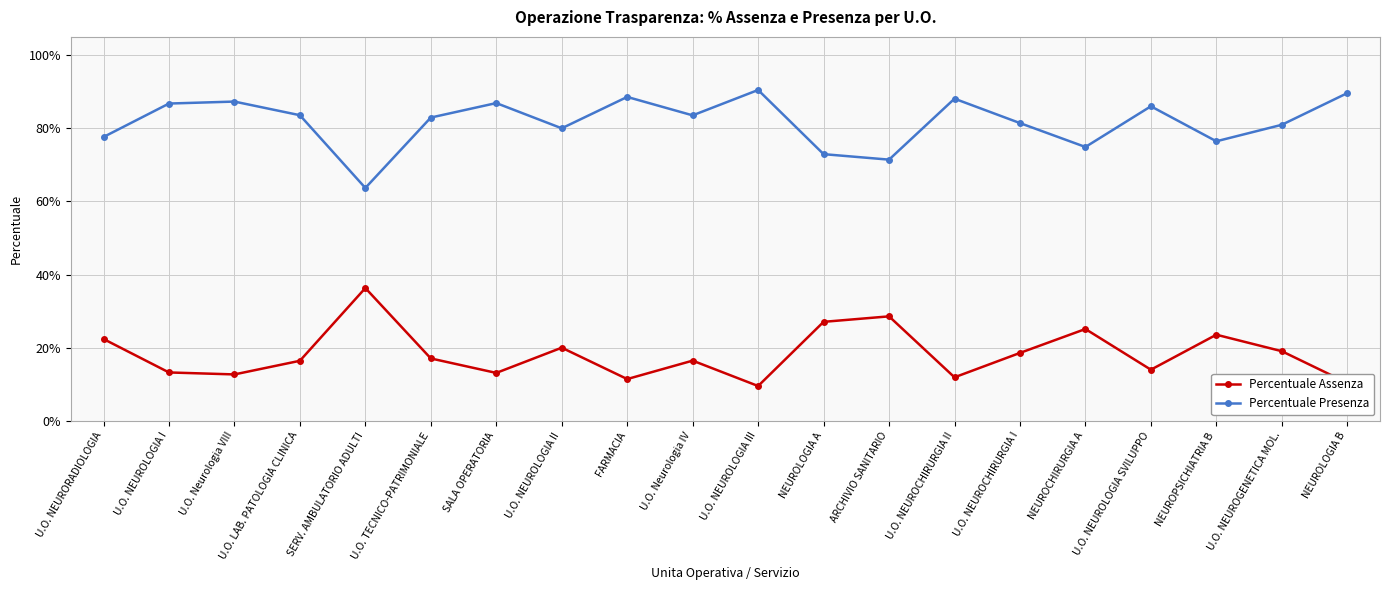

Rank the series by their average value, from lowest to highest.

Percentuale Assenza, Percentuale Presenza